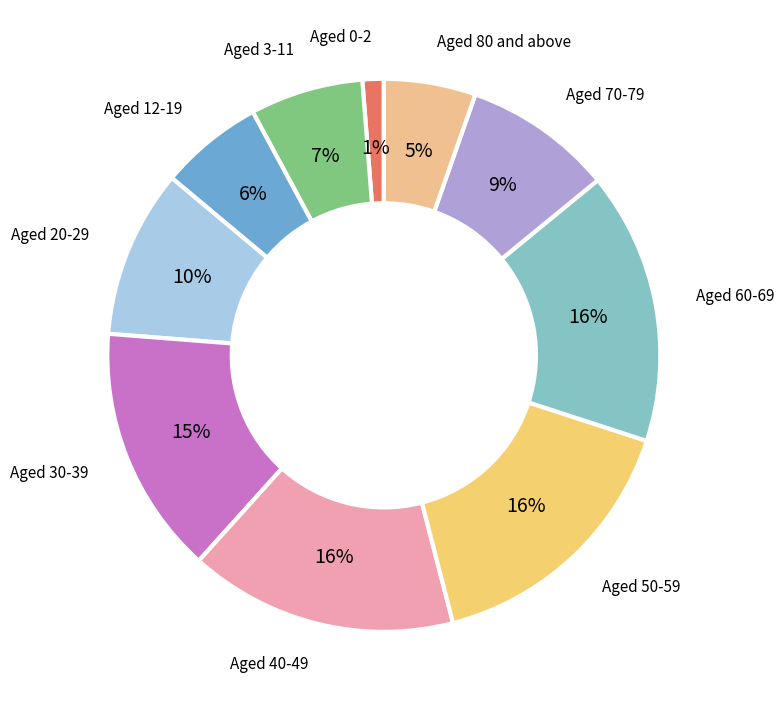

What percentage is the Aged 80 and above slice, to the nearest percent?

5%